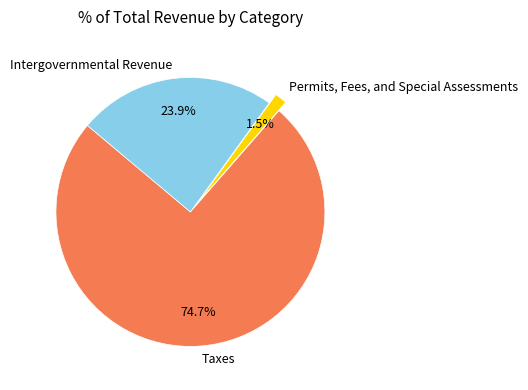

Is Taxes the majority of the pie?

Yes